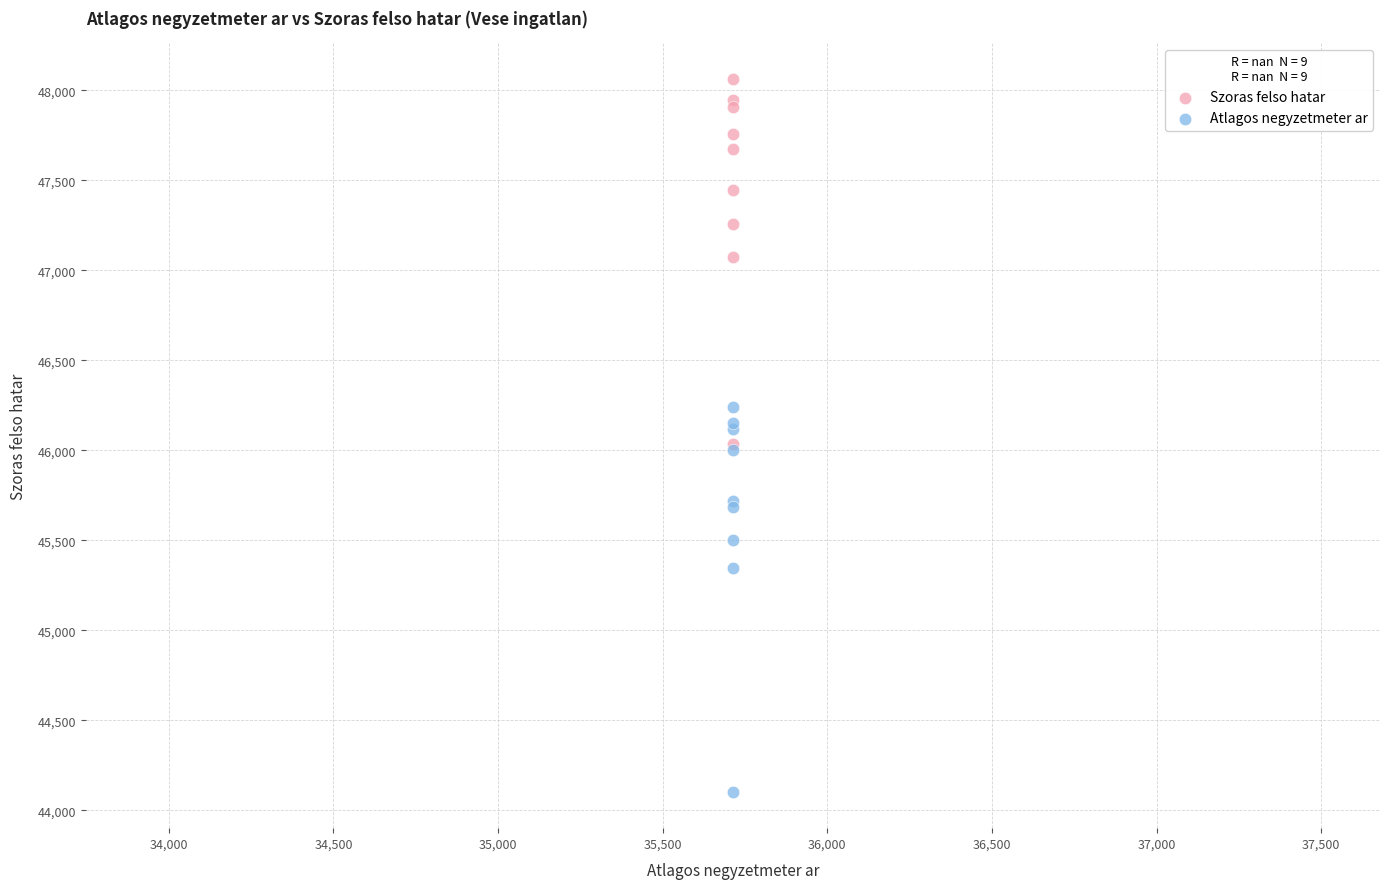

In the Atlagos negyzetmeter ar series, what Y value is closest to 45169?

45346.4